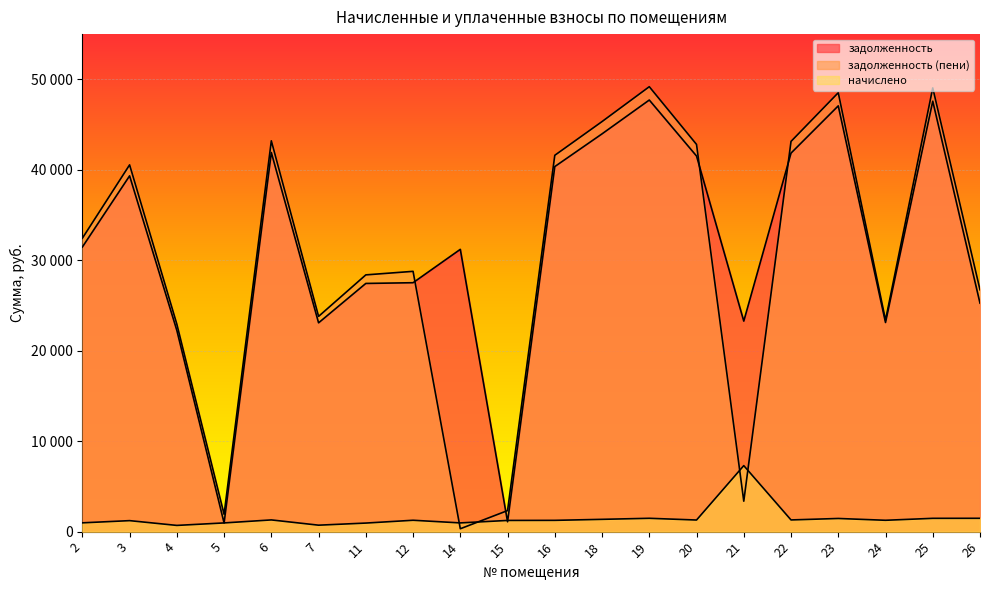

Which series ends up on top after the final intersection of начислено and задолженность (пени)?

задолженность (пени)